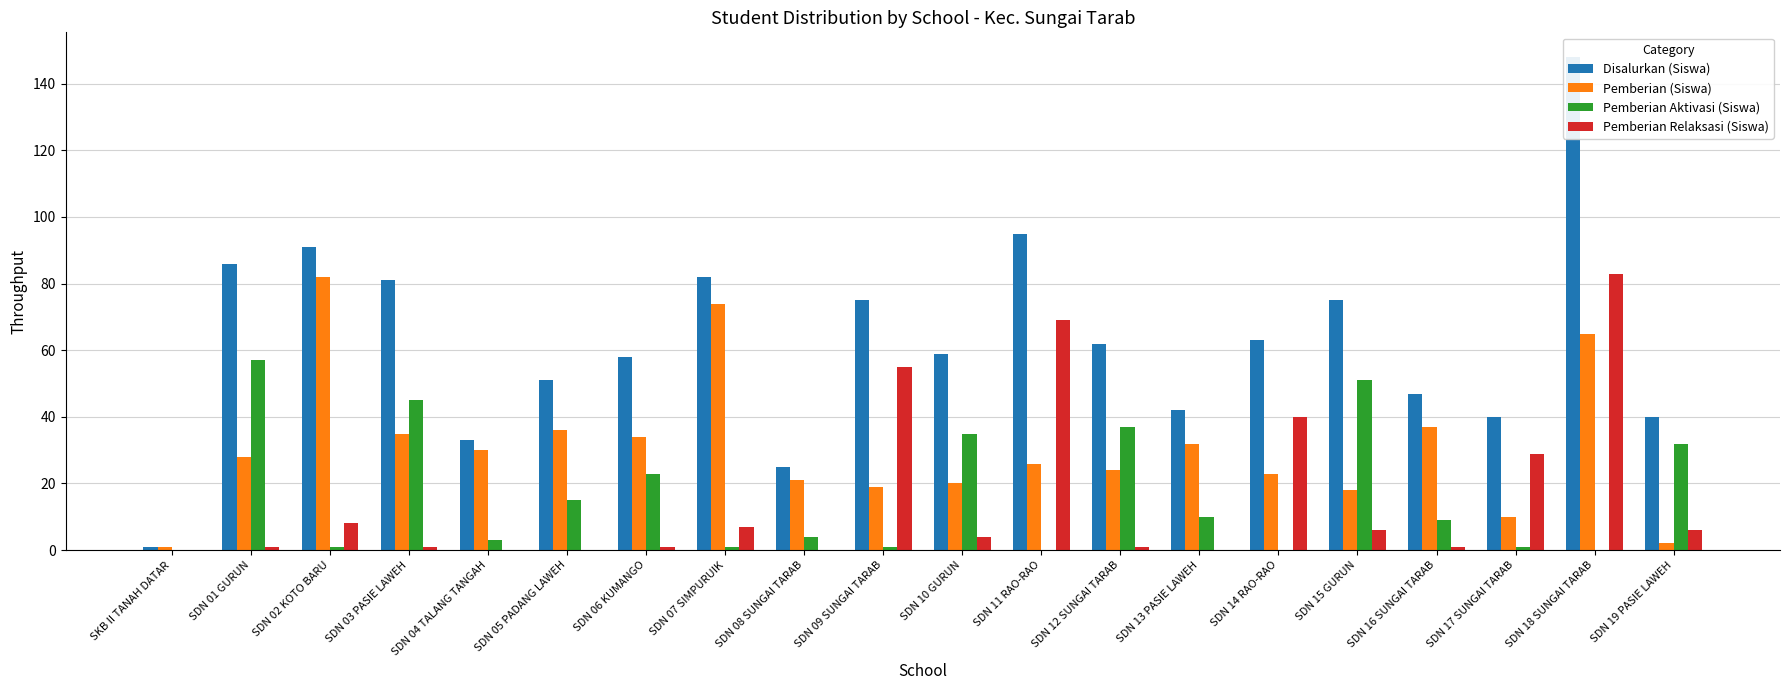

Where does the Pemberian Aktivasi (Siswa) series first go above 9?

SDN 01 GURUN